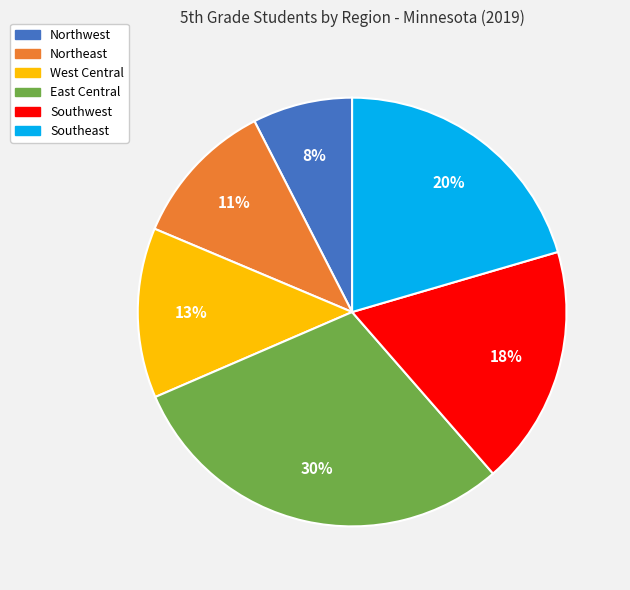

To the nearest percent, what is the difference between the largest and smallest slice percentages?

22%